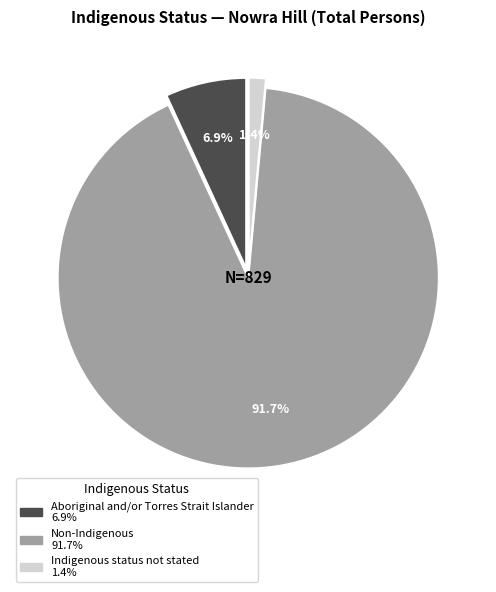

To the nearest percent, what portion does Aboriginal and/or Torres Strait Islander represent?

7%